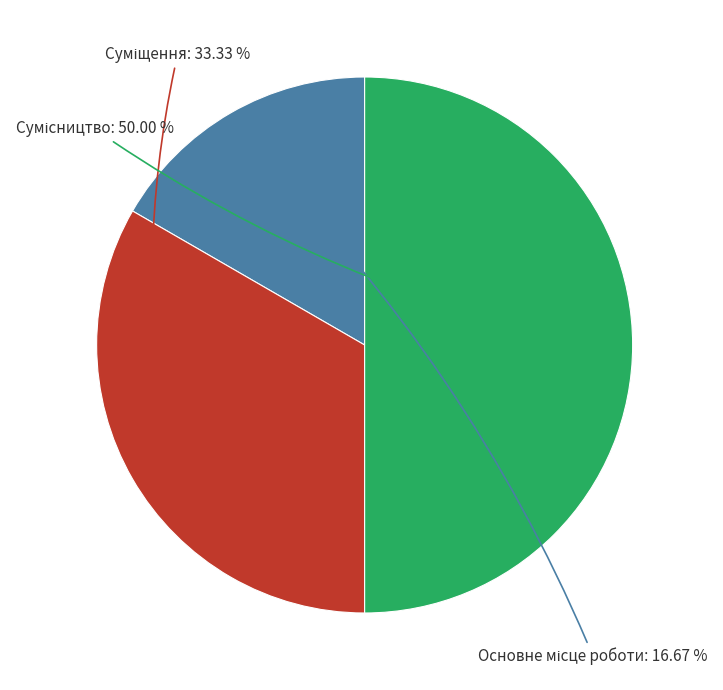

What is the smallest slice in the pie chart?

Основне місце роботи